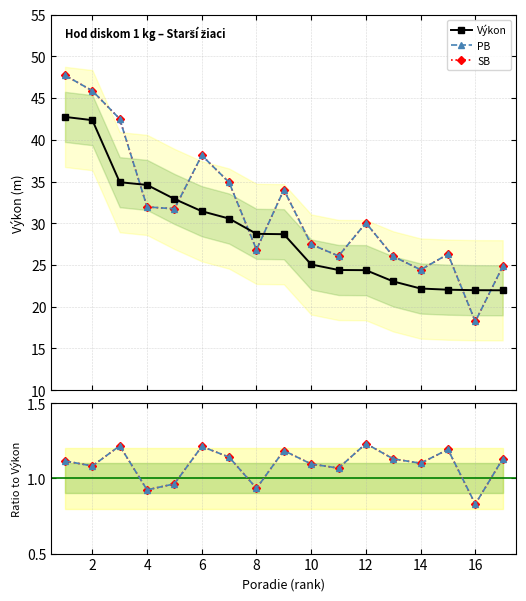

In PB/Výkon, how many points are lower than both neighbors (excluding endpoints)?

6